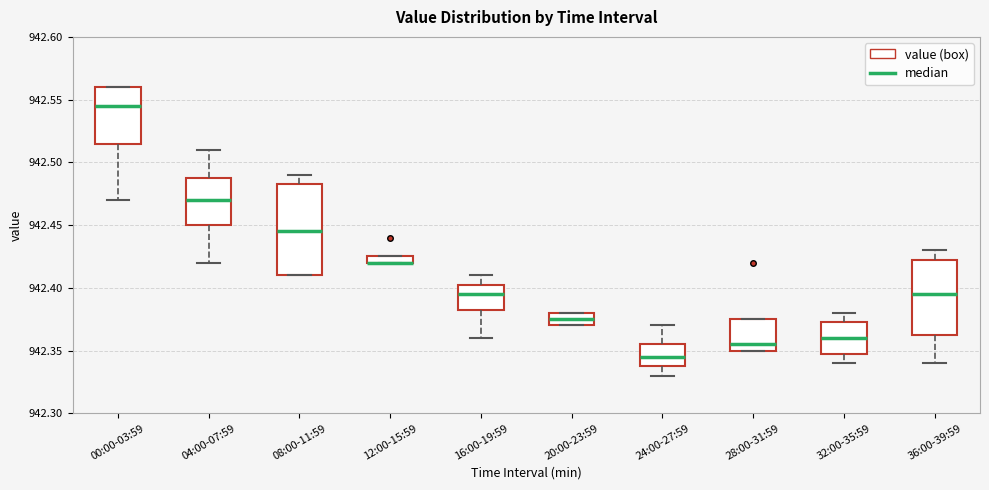

Comparing the boxes themselves (not the whiskers), which one is the tallest?

08:00-11:59